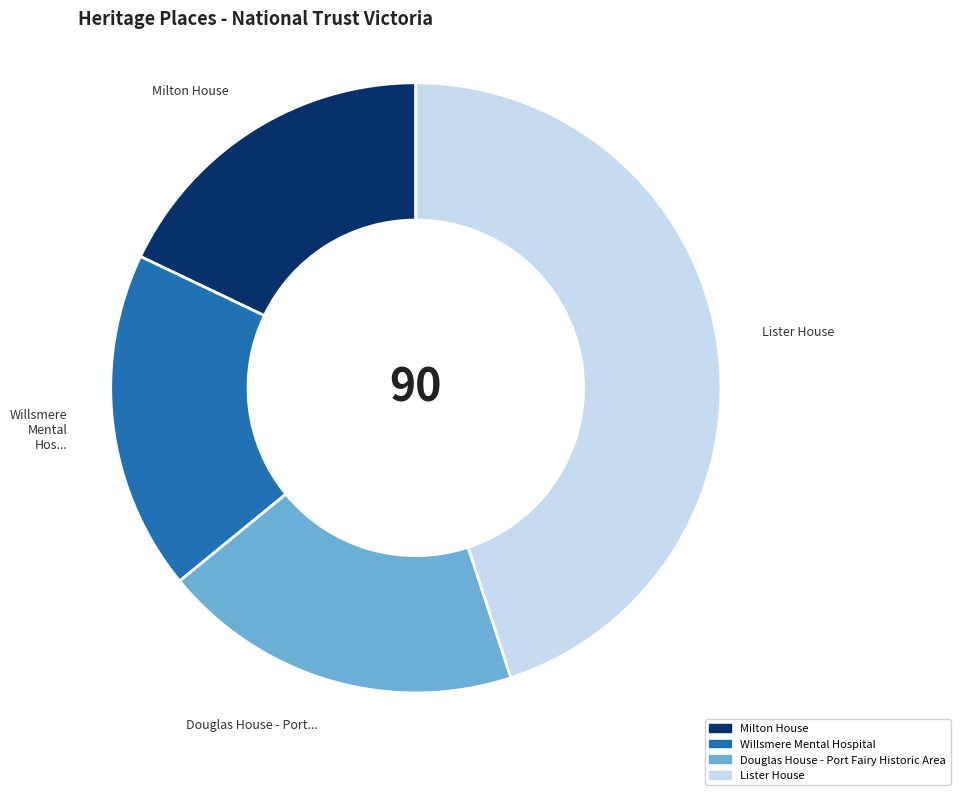

Does any single category account for the majority?

No